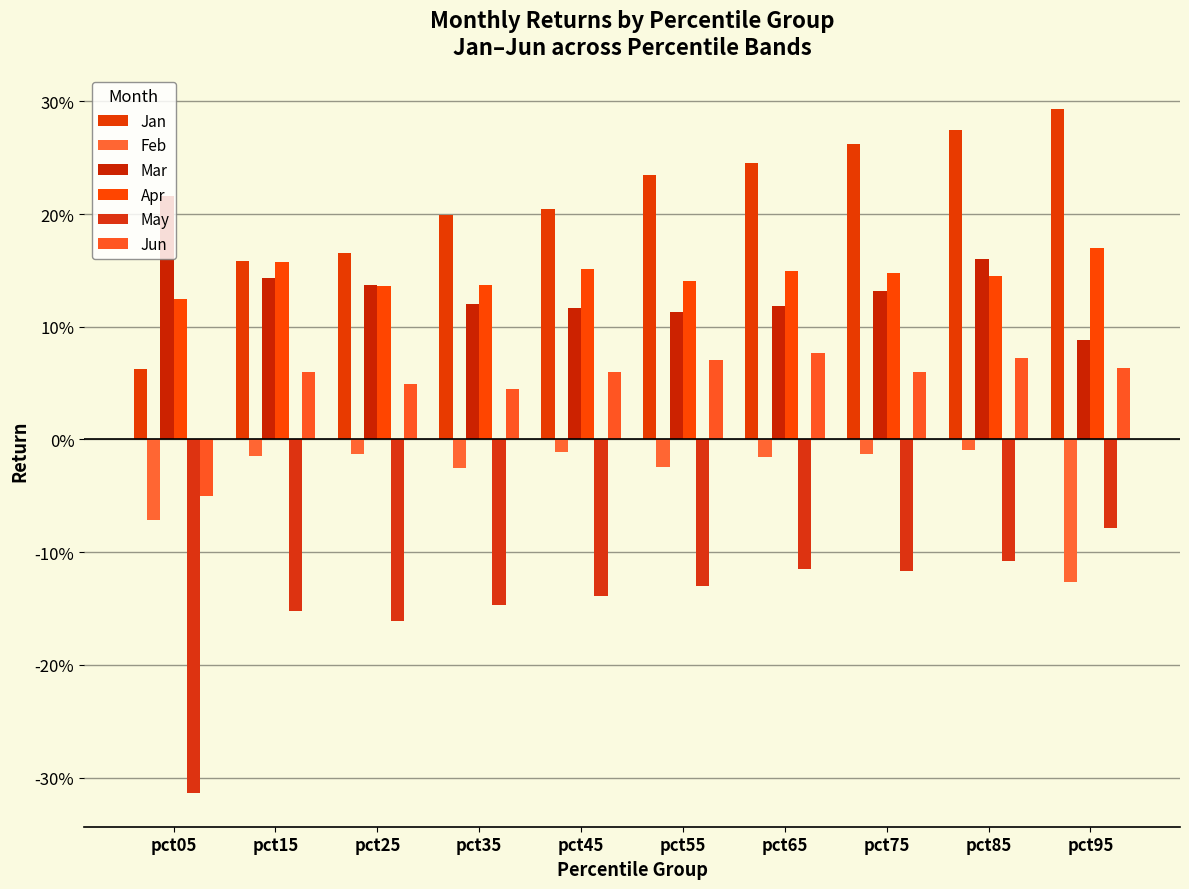

What is the minimum value shown in the chart?

-0.3